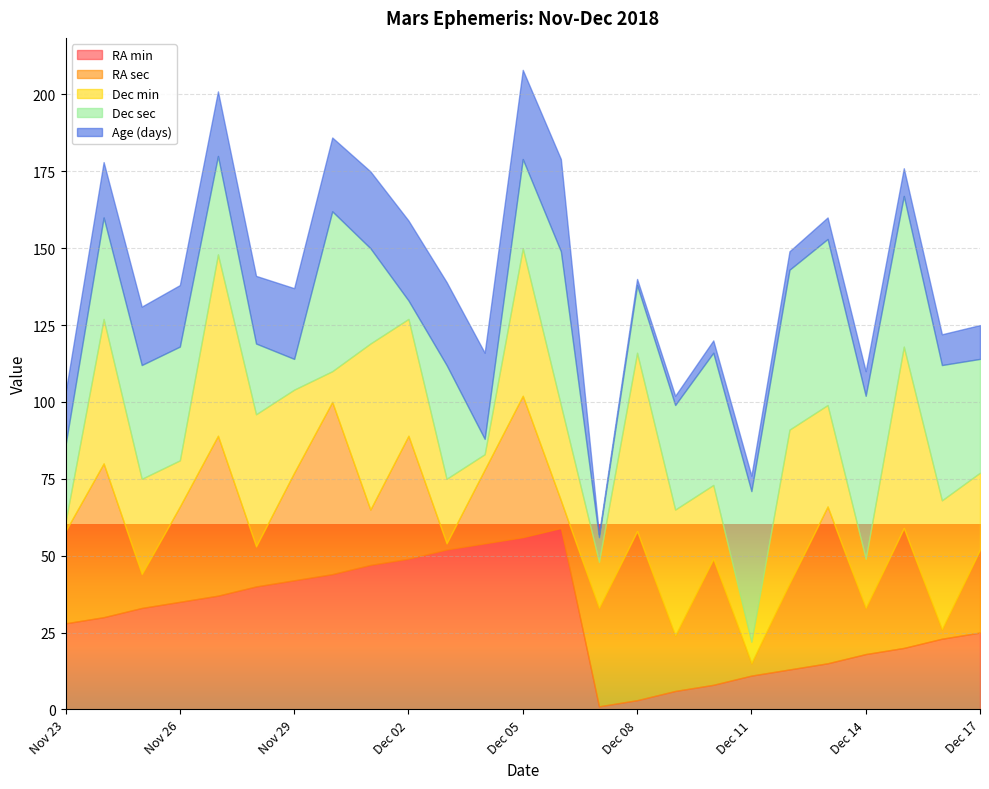

What is the value of the RA min point at the 23rd from the left?

20